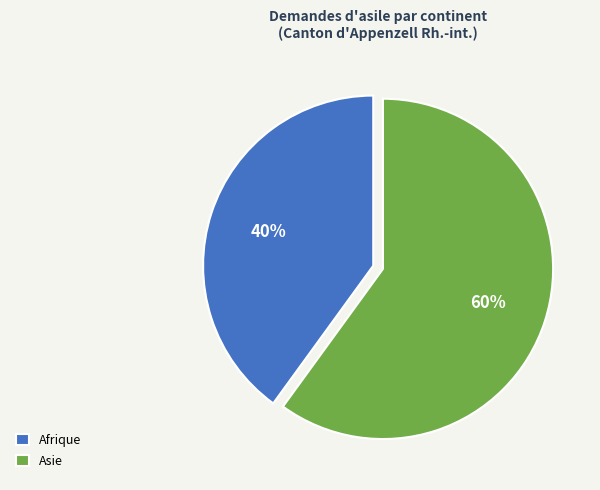

To the nearest percent, what percentage of the pie is Afrique?

40%